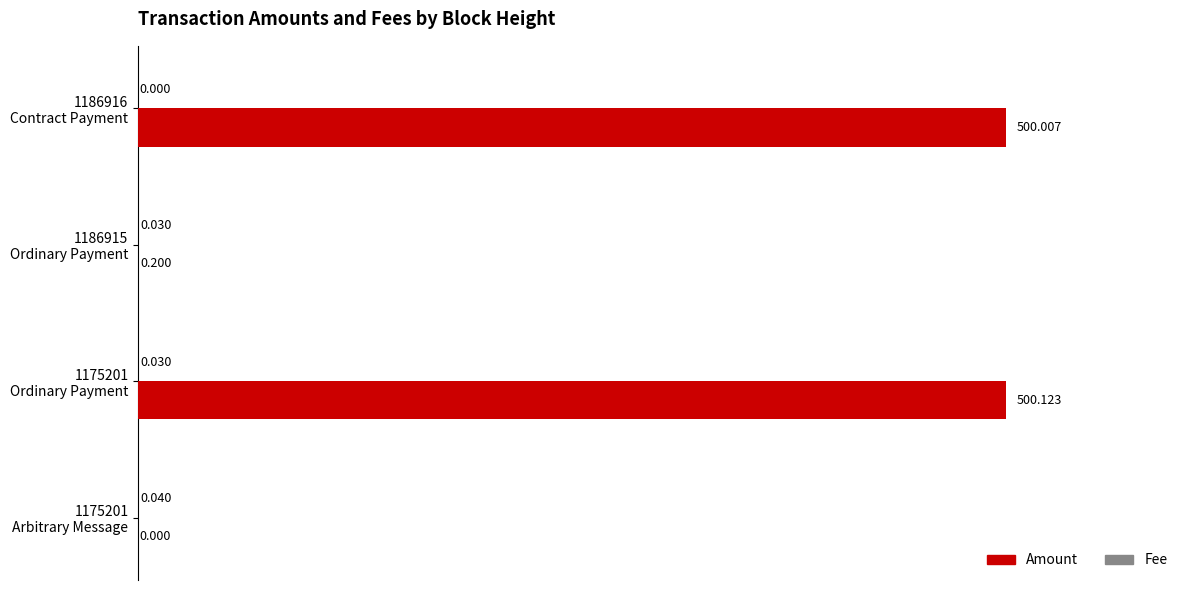

Which series has the largest total across all categories?

Amount